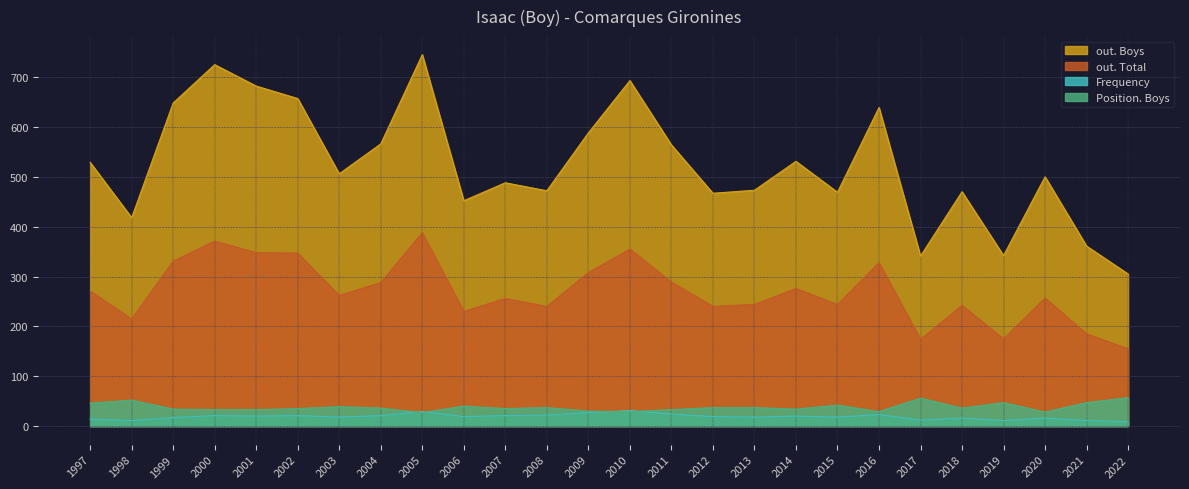

At how many categories does at least one series exceed 104?

26